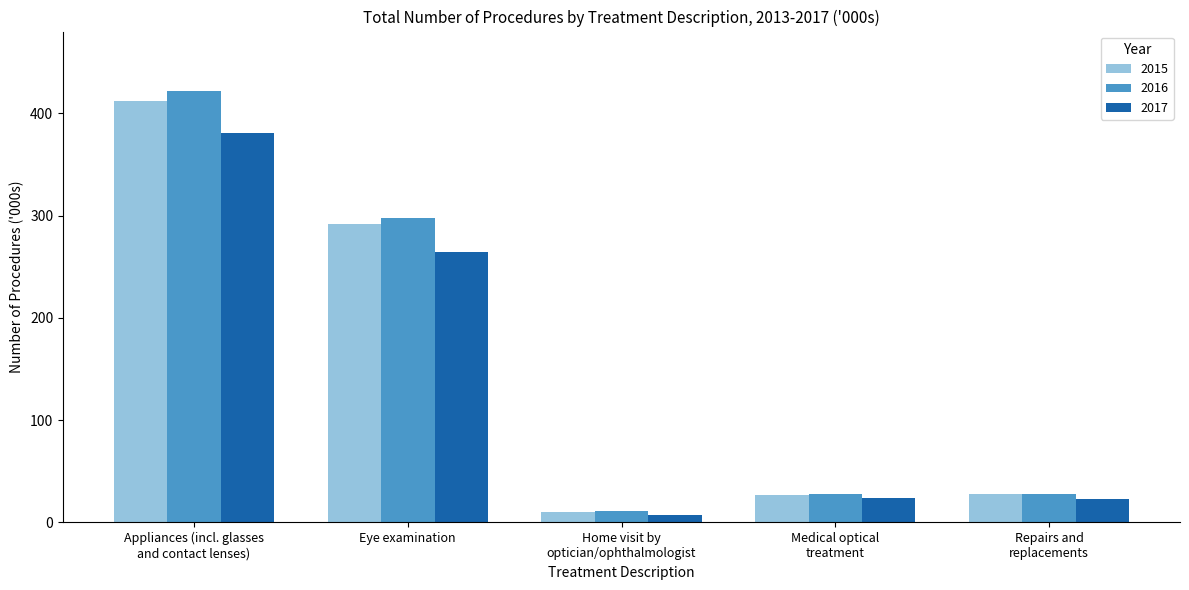

What is the value of the 2017 bar at the 4th from the left?

23.9